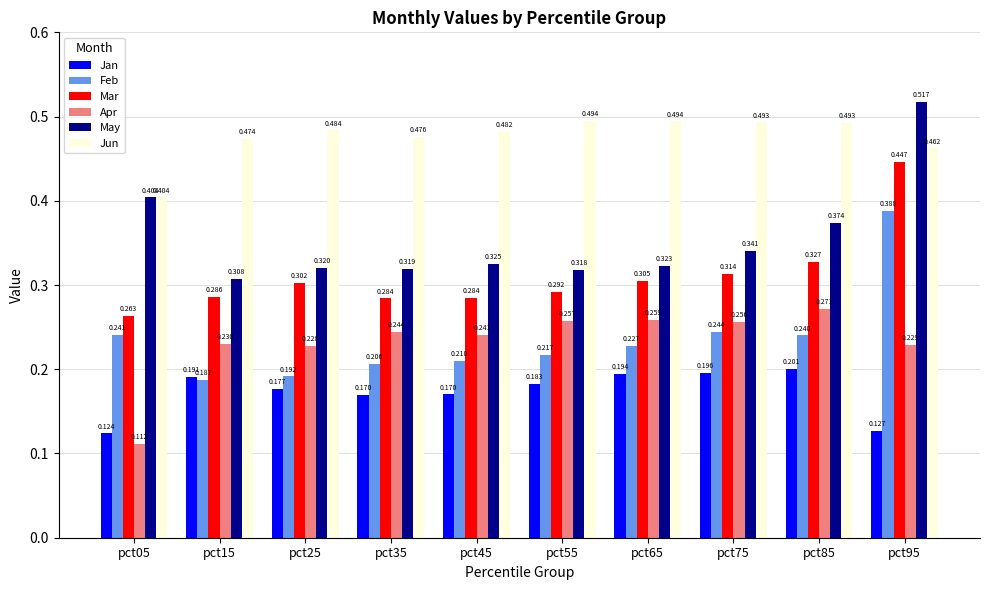

Between pct15 and pct65, which series saw the biggest shift?

Feb